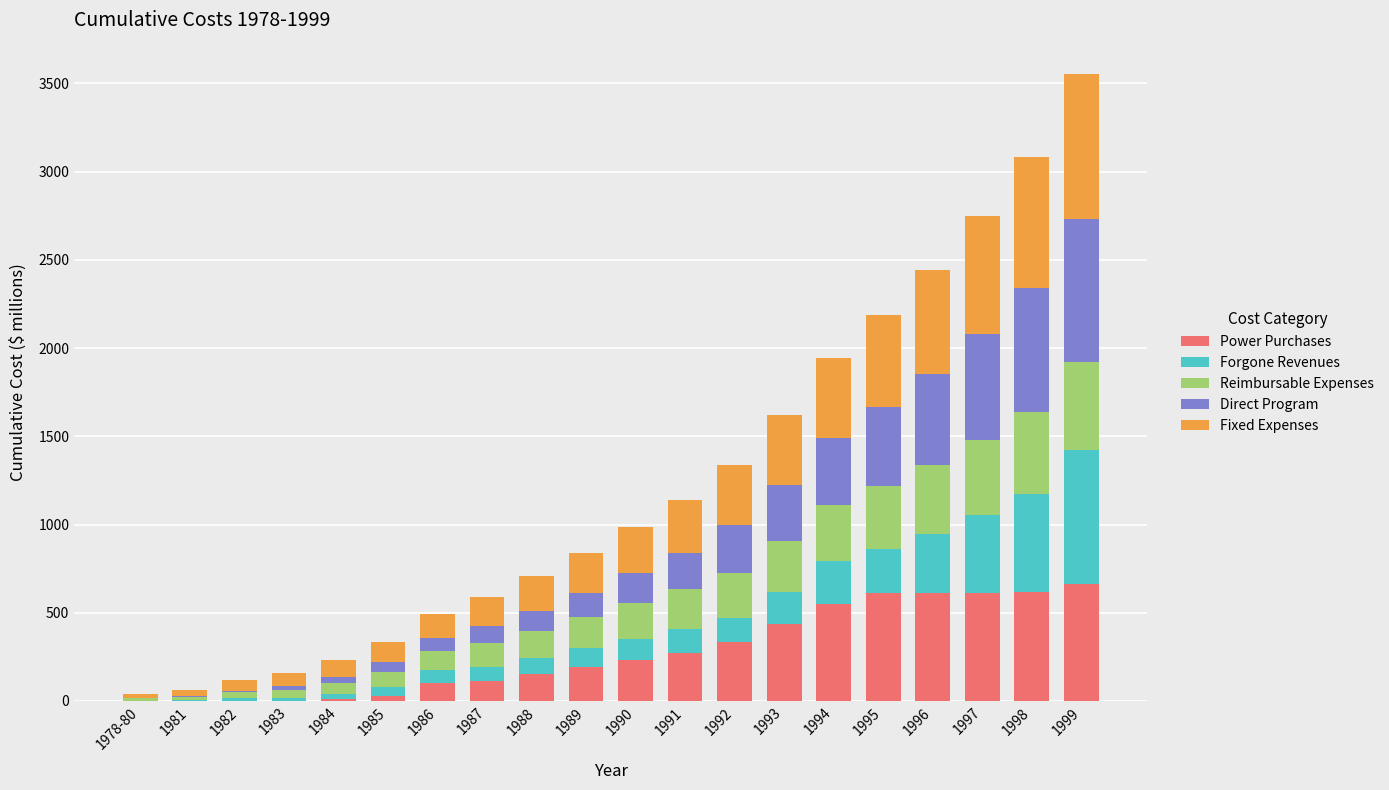

At which category is the sum across all series the highest?

1999